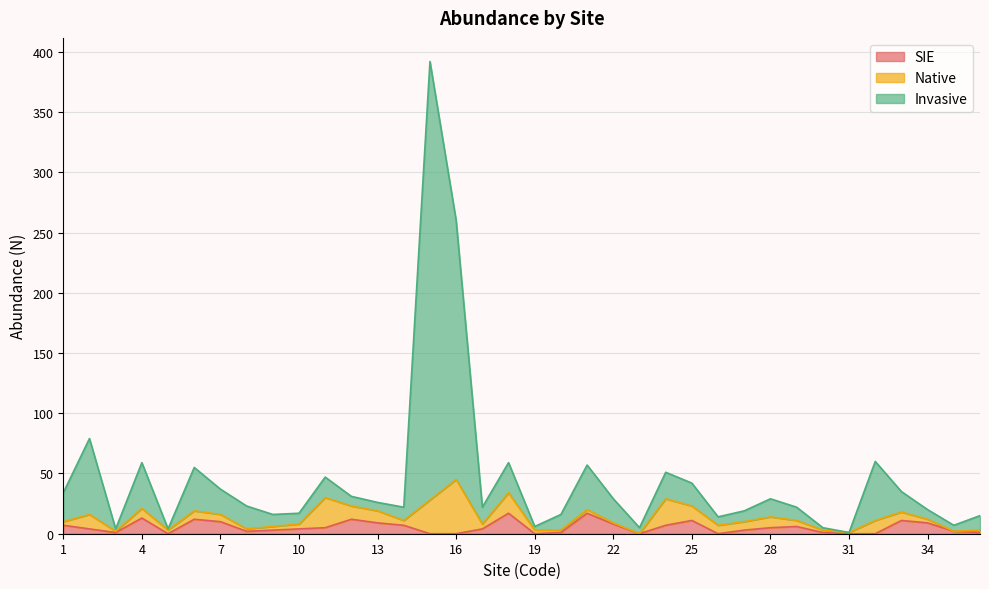

What is the highest value of the SIE series?

17